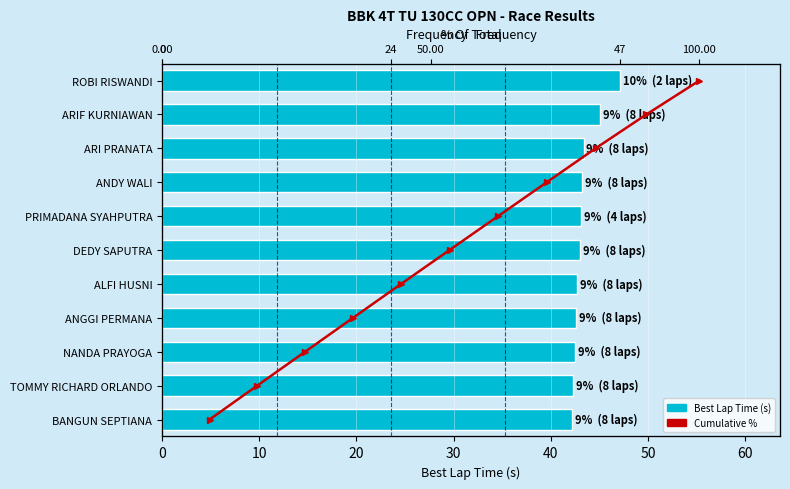

Which series has the largest total across all categories?

Best Lap Time